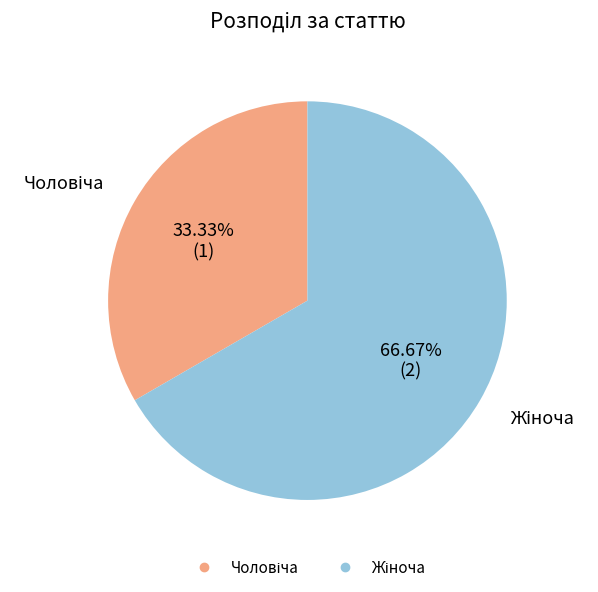

Is there any slice that represents more than half of the pie?

Yes